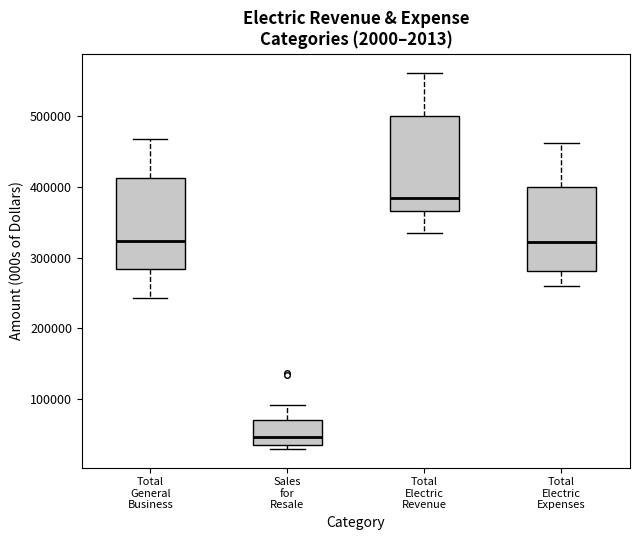

Which box has the lowest median line?

Sales for Resale